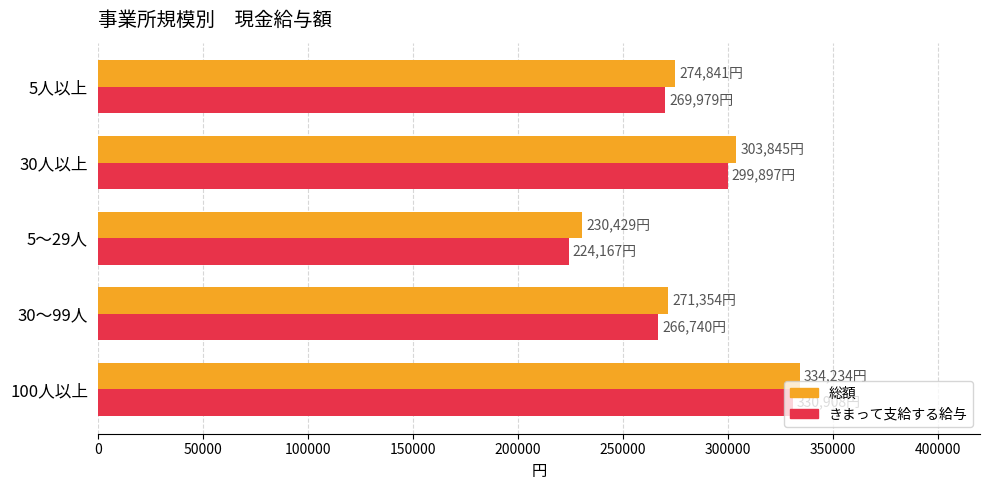

What is the spread (max minus min) of values at 100人以上?

3326